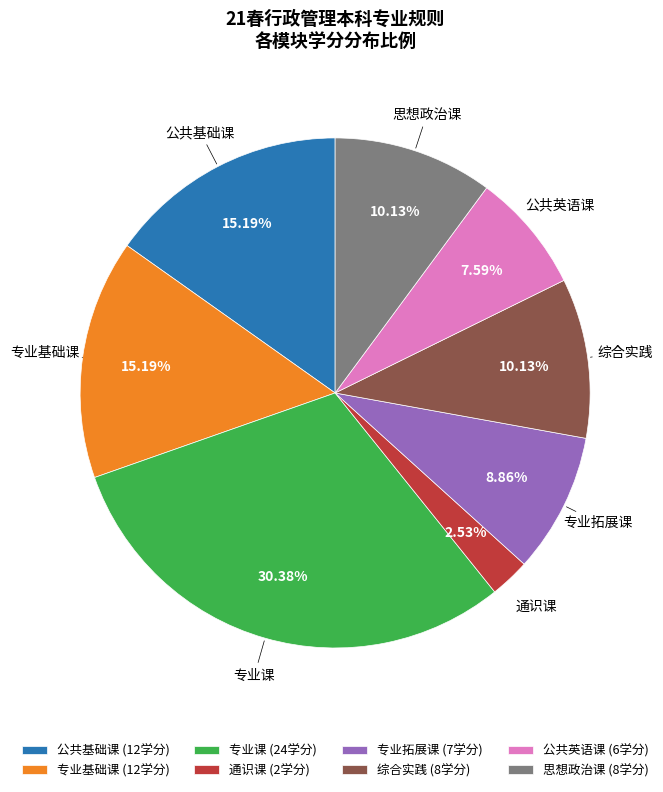

To the nearest percent, what portion does 专业基础课 represent?

15%